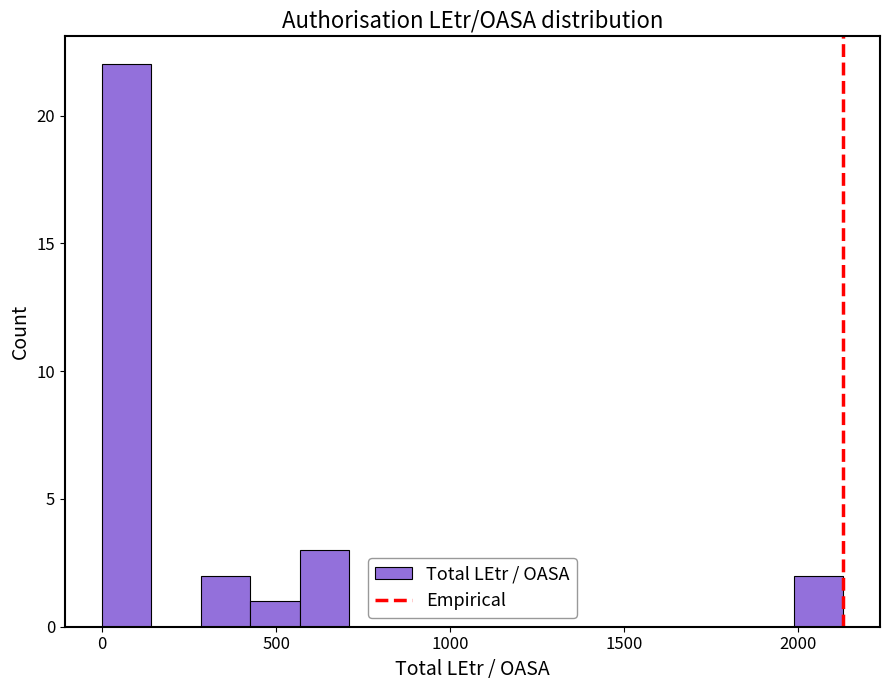

Around what value on the x-axis is the tallest bar? Give the approximate position of its centre, as read against the axis.

50